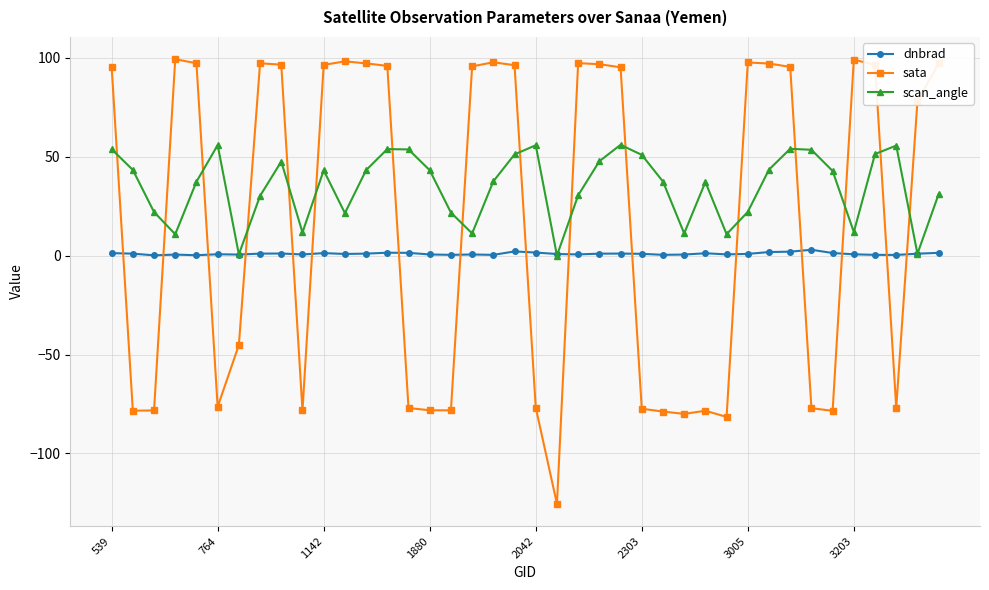

What is the average value of the dnbrad series?

1.0